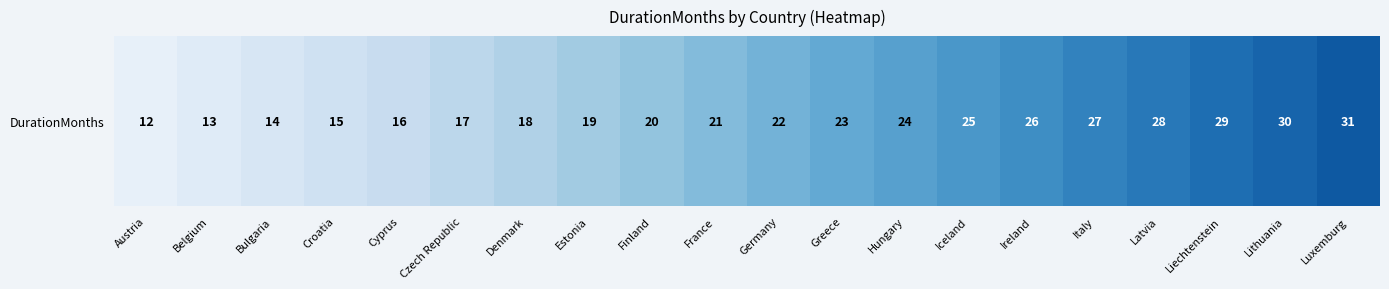

What is the greatest value displayed?

31